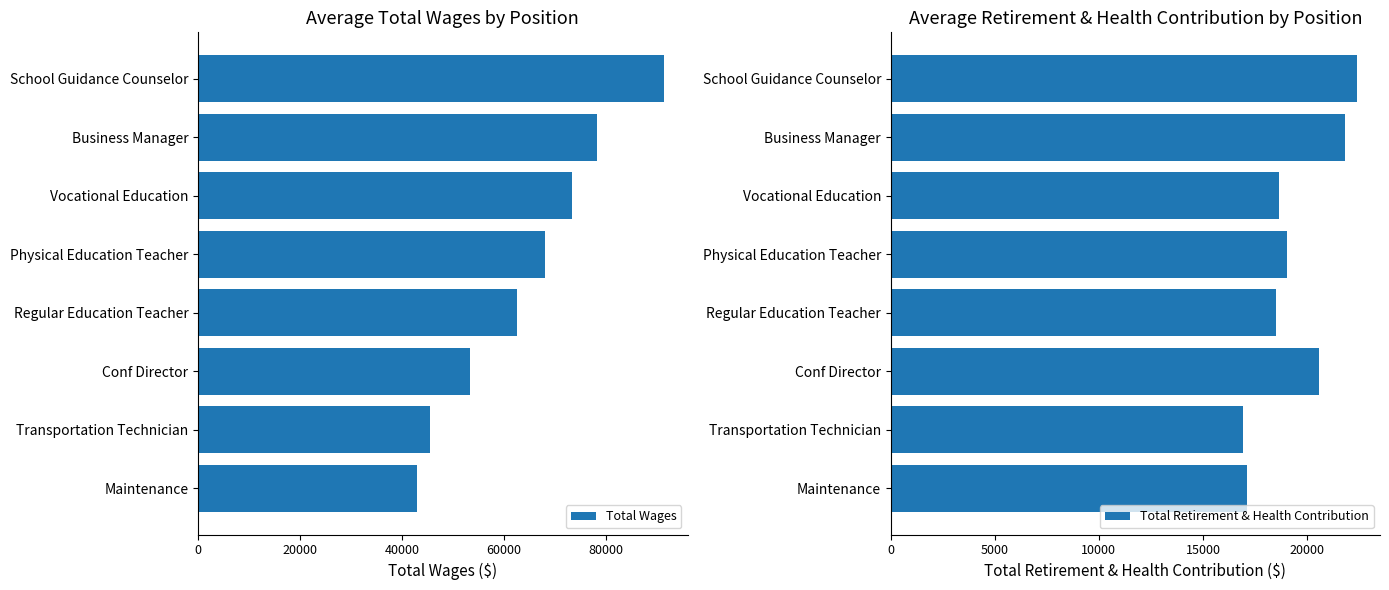

What is the sum of all Total Retirement & Health Contribution values?

154976.0